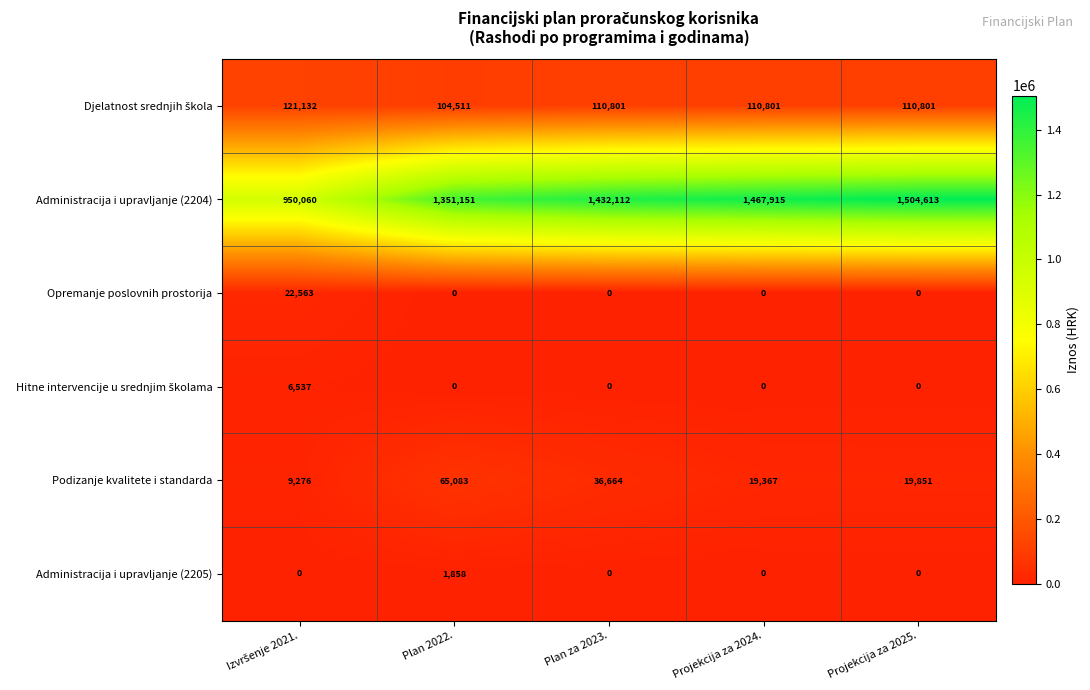

Which series has the largest range (max minus min)?

Administracija i upravljanje (2204)